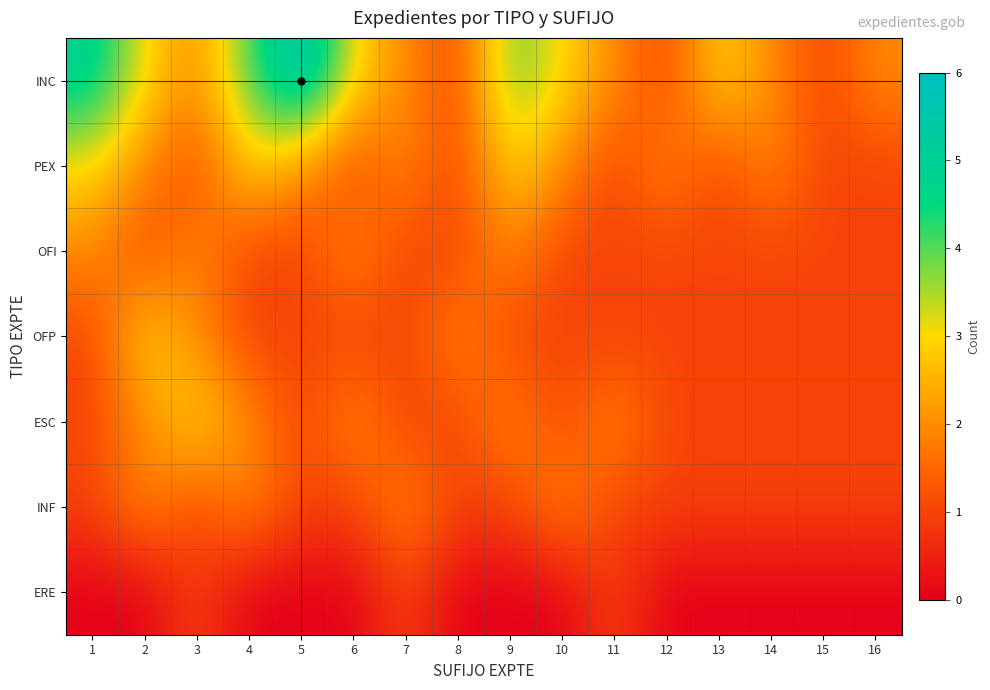

Which category has the highest value across all series?

5